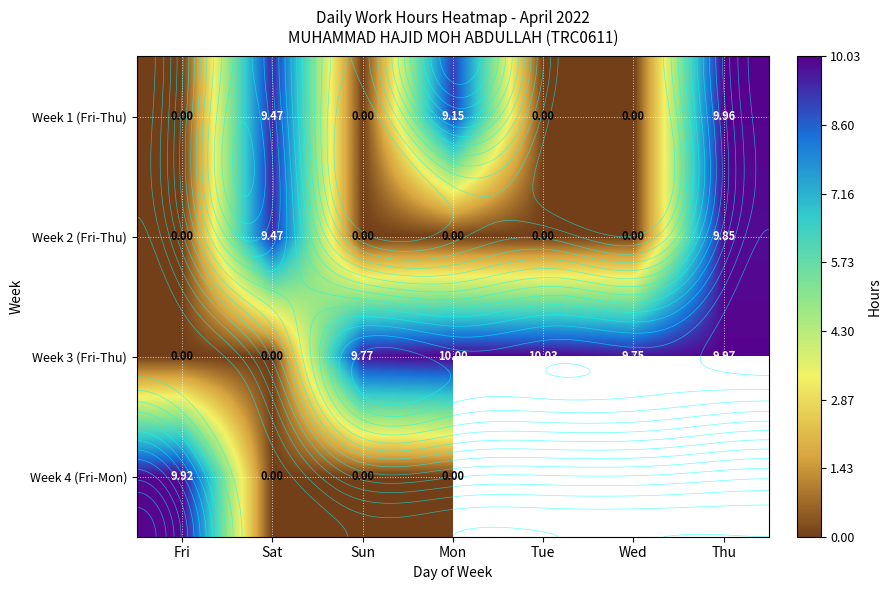

How many distinct data groups are displayed?

4